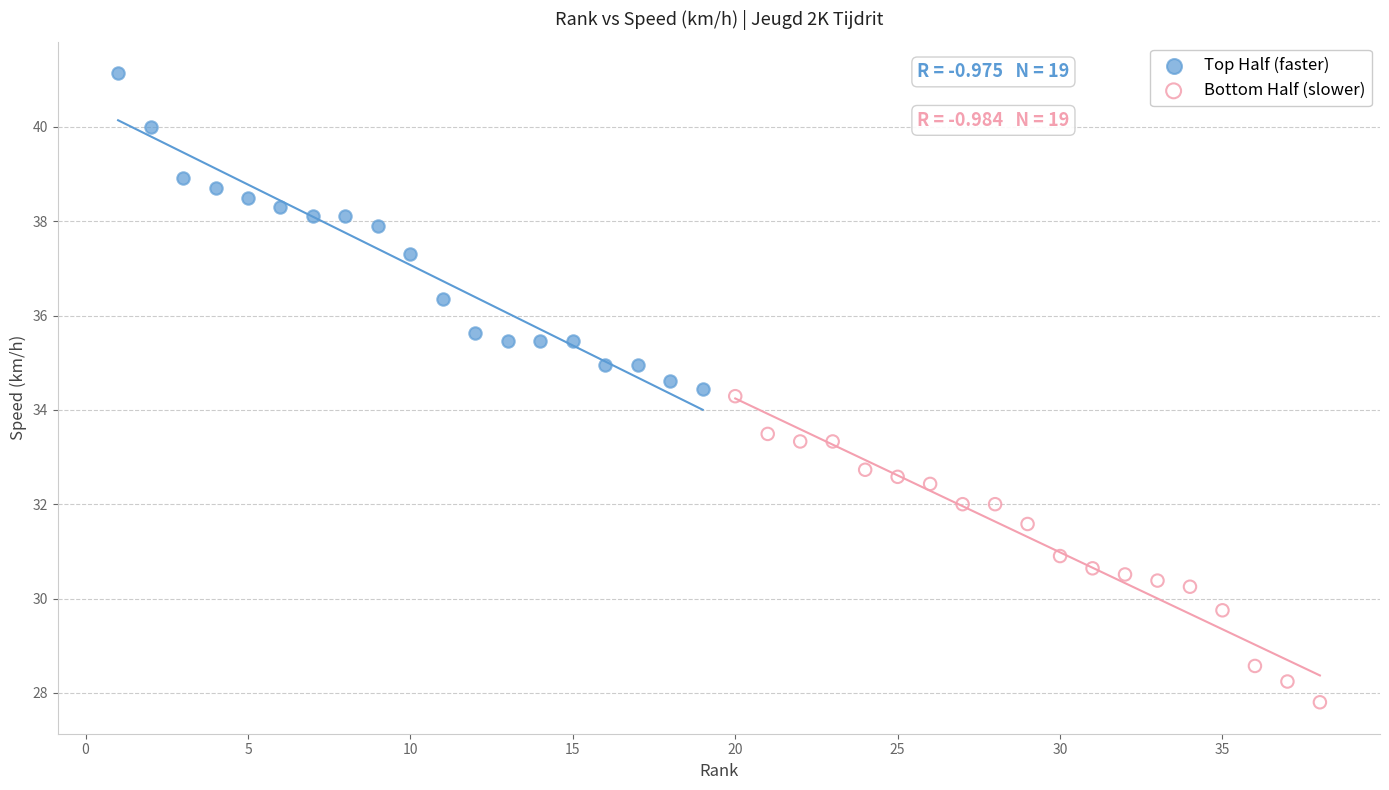

Which series contains the lowest Y value?

Bottom Half (slower)